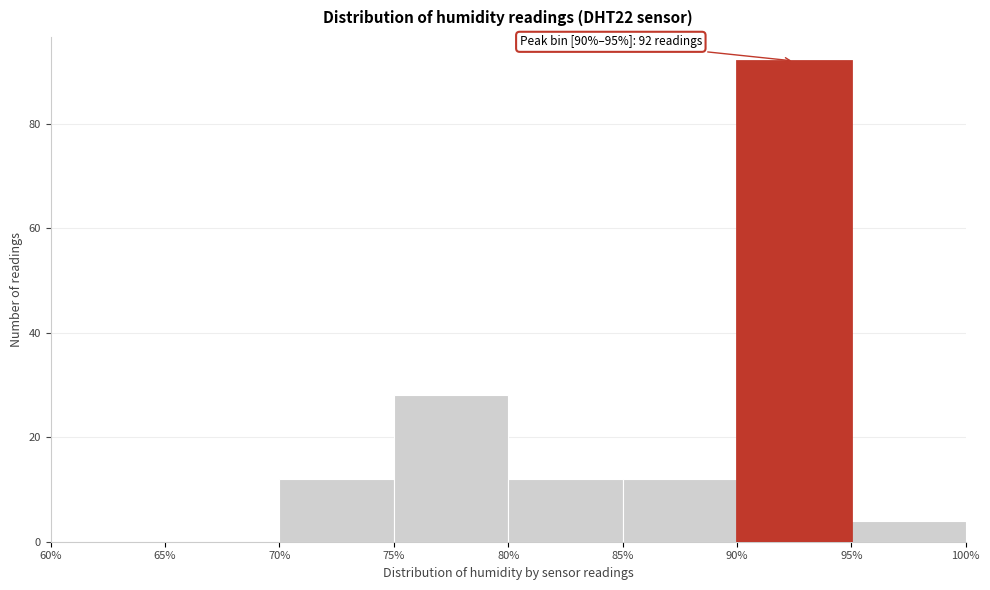

Which range on the x-axis has the tallest bar?

90% to 95%